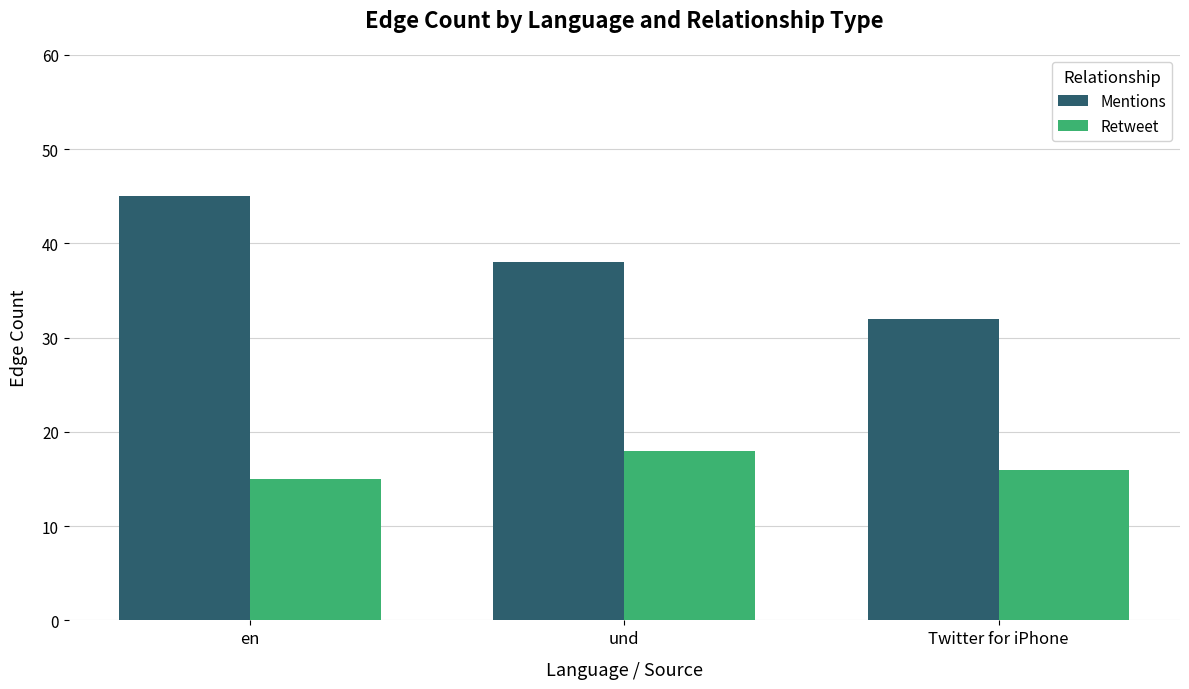

Is it true that Mentions equals 32 at Twitter for iPhone?

True